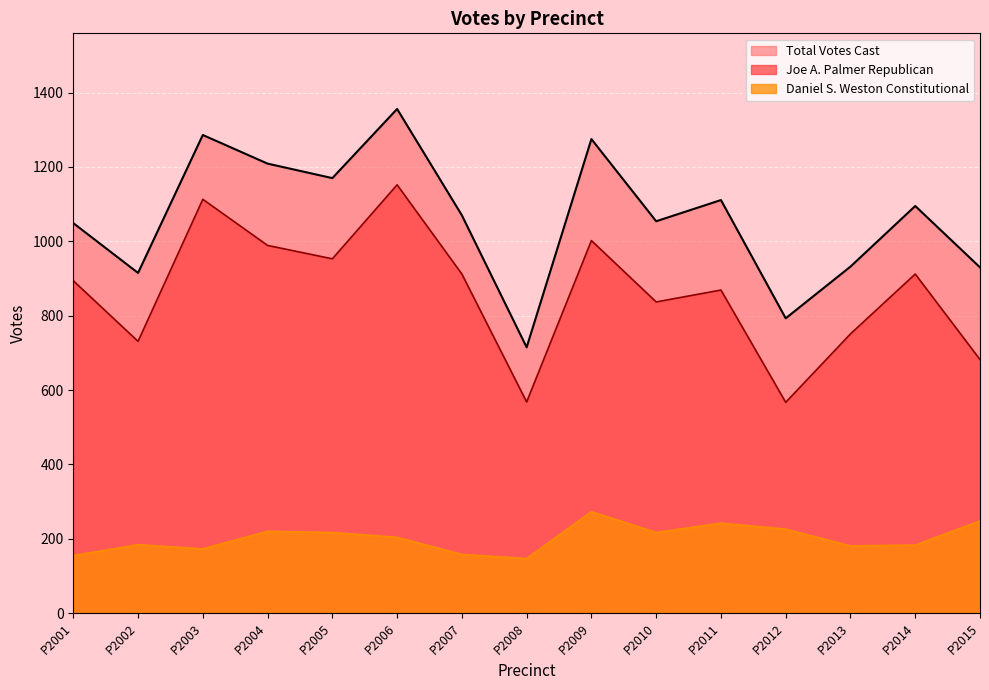

What is the difference between the Joe A. Palmer Republican values at P2013 and P2004?

238